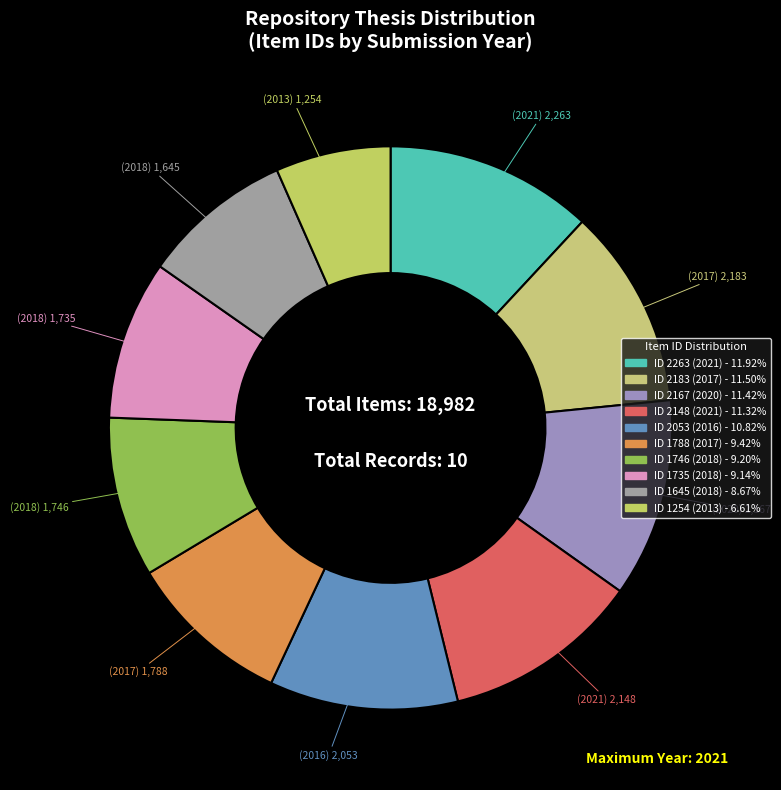

Is there a majority slice in this chart?

No